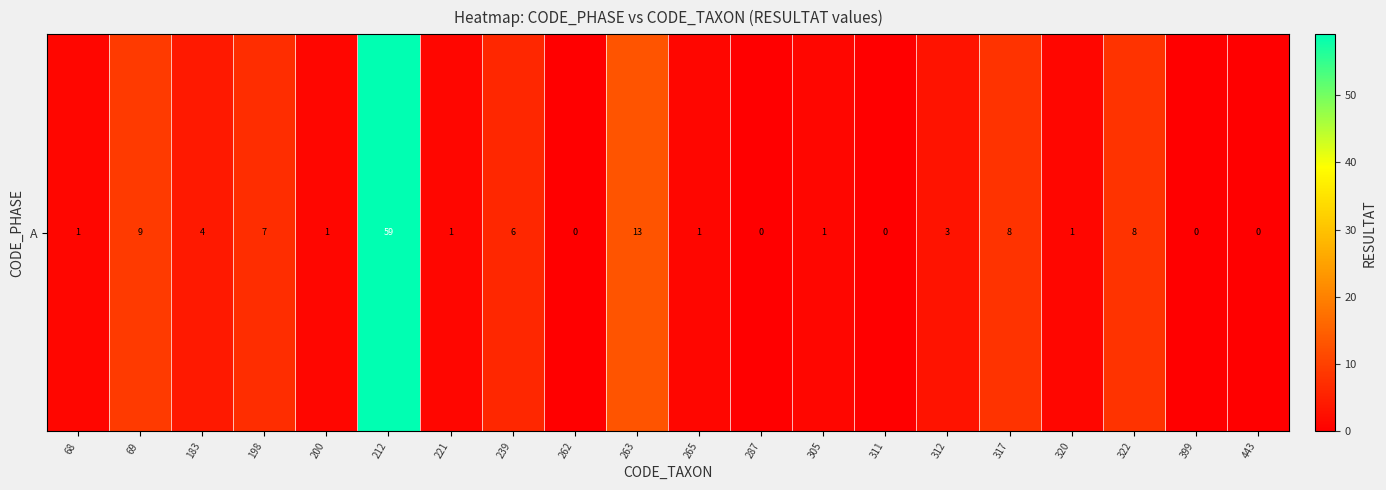

What is the maximum value shown in the chart?

59